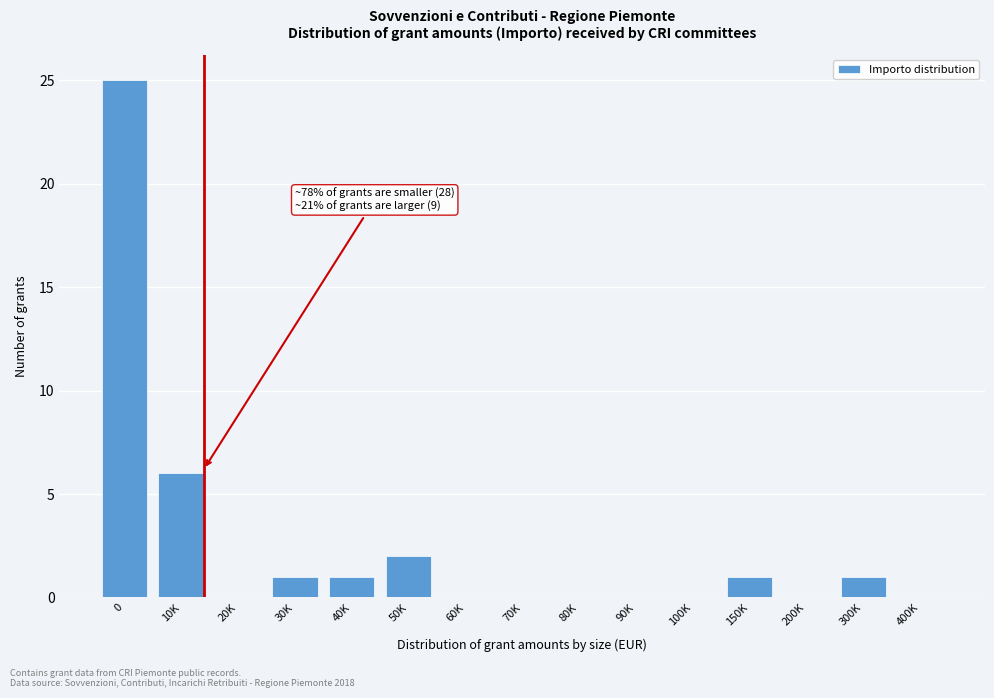

Reading left to right, transcribe all the data shown in this chart.

0=25	10K=6	20K=0	30K=1	40K=1	50K=2	60K=0	70K=0	80K=0	90K=0	100K=0	150K=1	200K=0	300K=1	400K=0